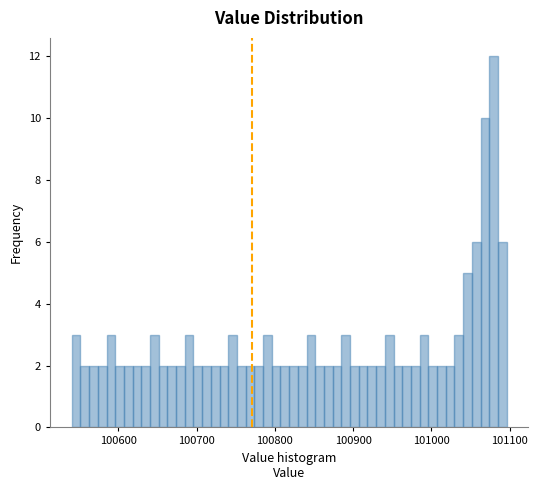

Around what value on the x-axis is the tallest bar? Give the approximate position of its centre, as read against the axis.

101080